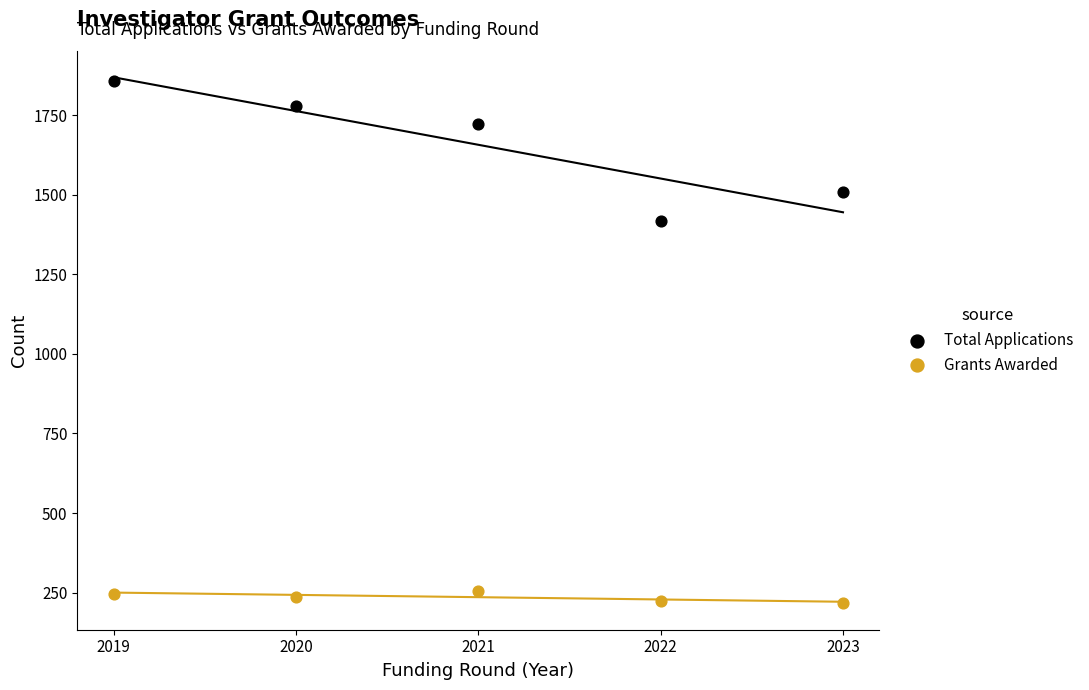

Across all data points, what is the range of X values (max minus min)?

4